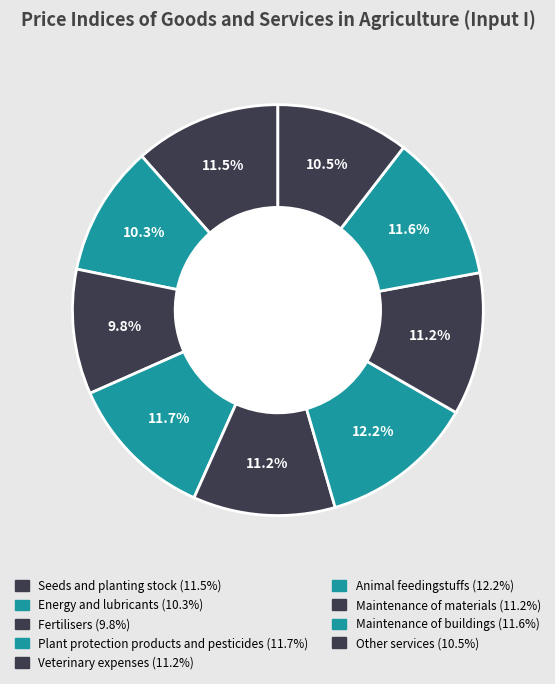

How many segments does this pie chart have?

9